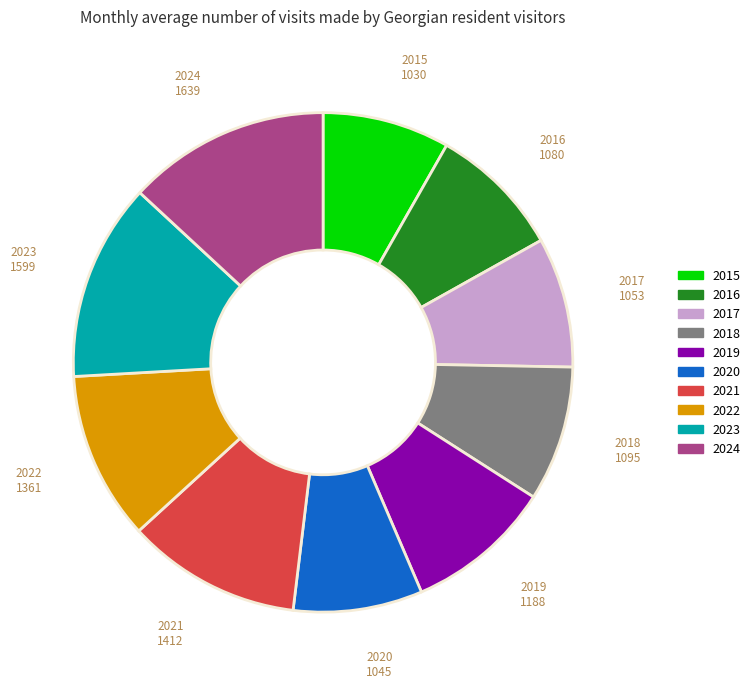

Count the number of slices in the pie.

10